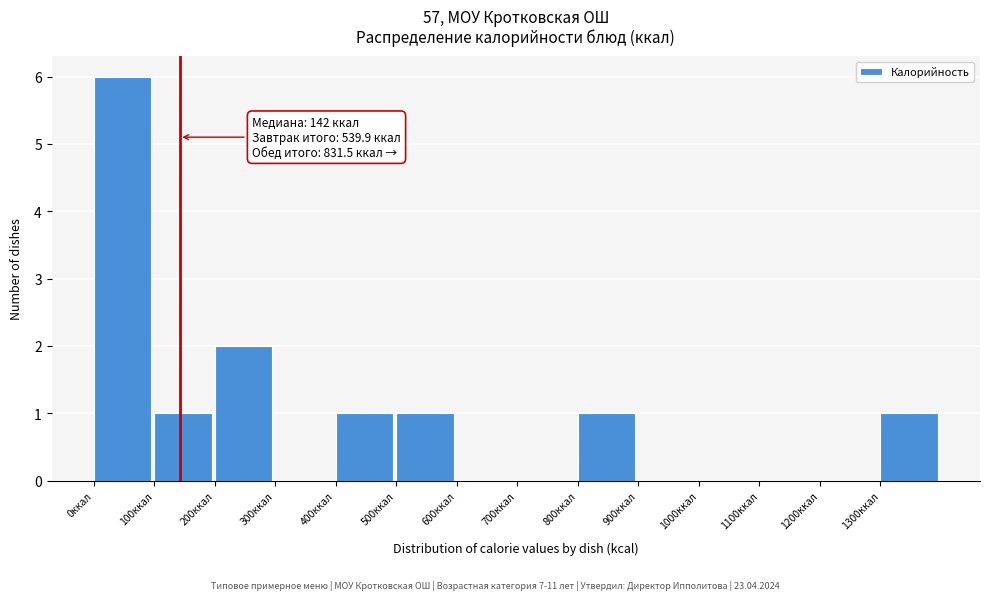

Which range on the x-axis has the tallest bar?

0 to 100